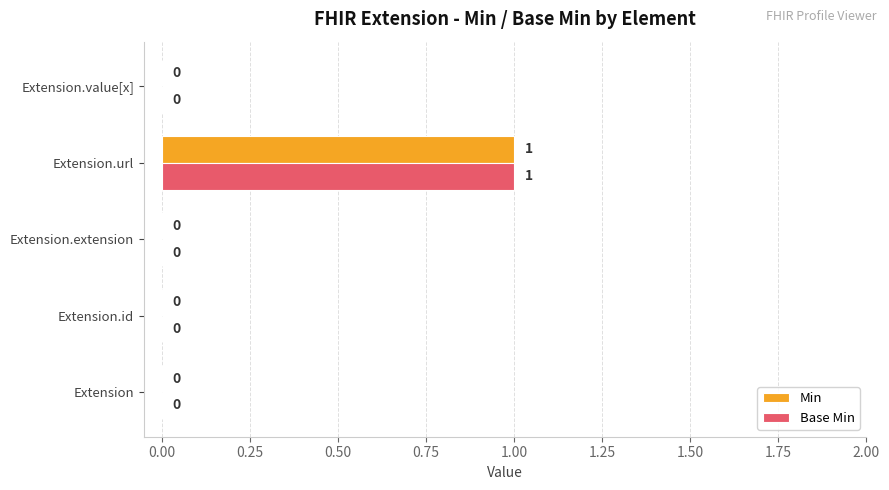

How many values in the Min series exceed 0?

1